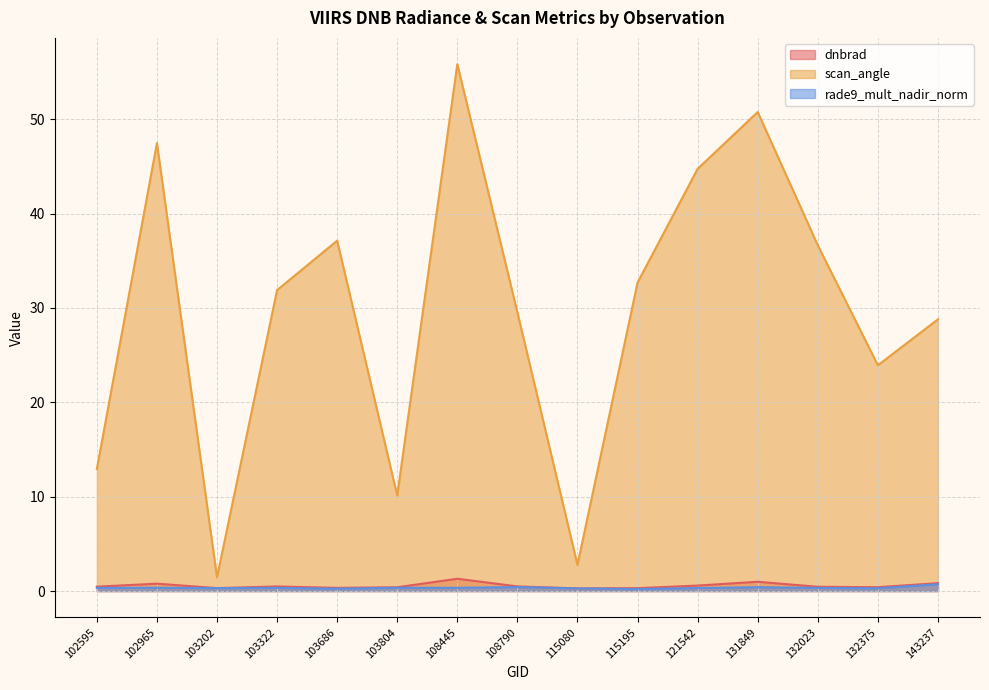

Reading left to right, list all the values displayed in this chart.

dnbrad: 102595=0.5	102965=0.8	103202=0.3	103322=0.5	103686=0.3	103804=0.4	108445=1.3	108790=0.5	115080=0.3	115195=0.3	121542=0.6	131849=1.0	132023=0.5	132375=0.4	143237=0.8
scan_angle: 102595=12.9	102965=47.5	103202=1.5	103322=31.9	103686=37.1	103804=10.1	108445=55.8	108790=29.5	115080=2.8	115195=32.7	121542=44.7	131849=50.8	132023=36.6	132375=23.9	143237=28.8
rade9_mult_nadir_norm: 102595=0.3	102965=0.4	103202=0.3	103322=0.3	103686=0.3	103804=0.3	108445=0.3	108790=0.4	115080=0.3	115195=0.2	121542=0.3	131849=0.4	132023=0.3	132375=0.3	143237=0.7